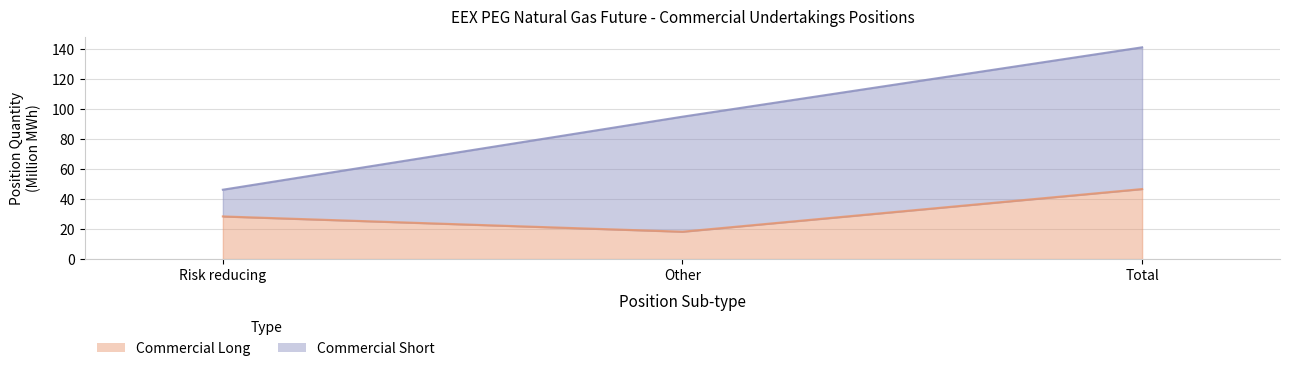

What are all the series names shown in the legend?

Commercial Long, Commercial Short